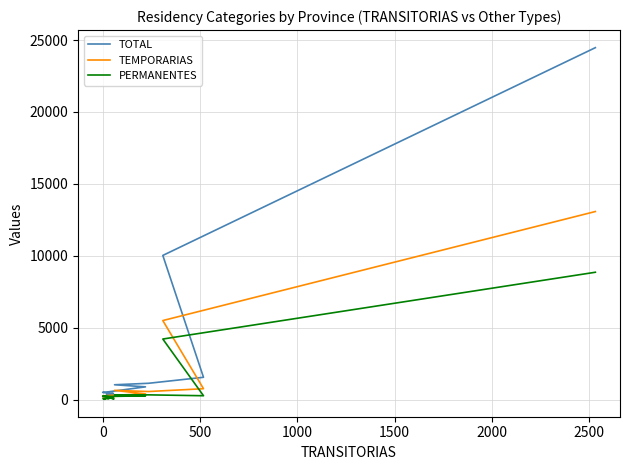

What is the maximum value for TOTAL?

24472